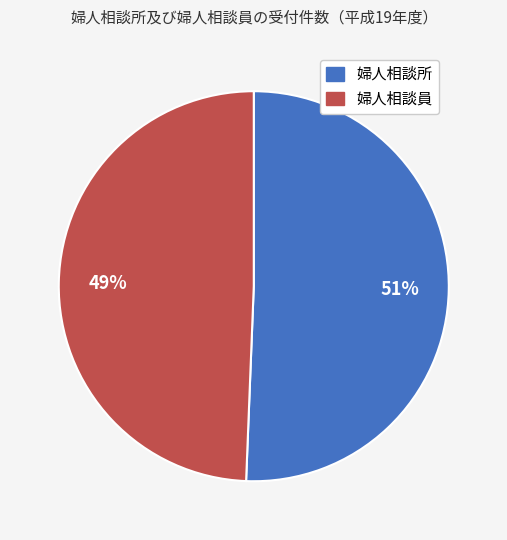

Do 婦人相談所 and 婦人相談員 together represent more than half of the pie?

Yes